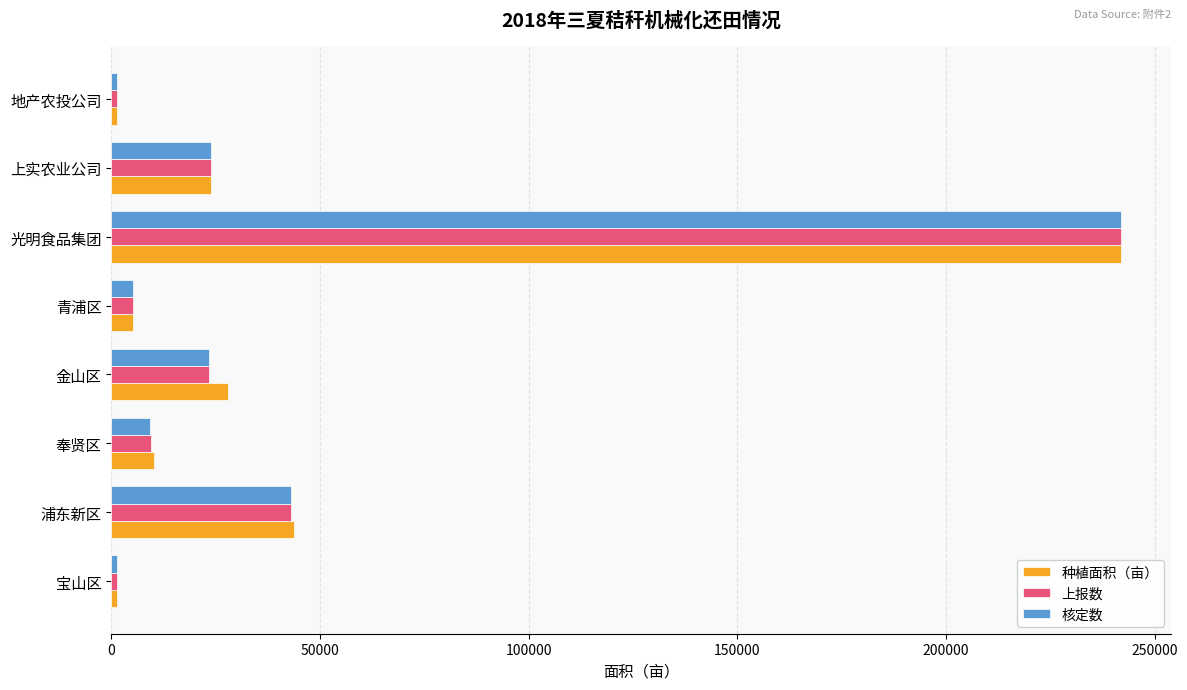

The value of 上报数 at 奉贤区 is 9504.6. True or false?

True